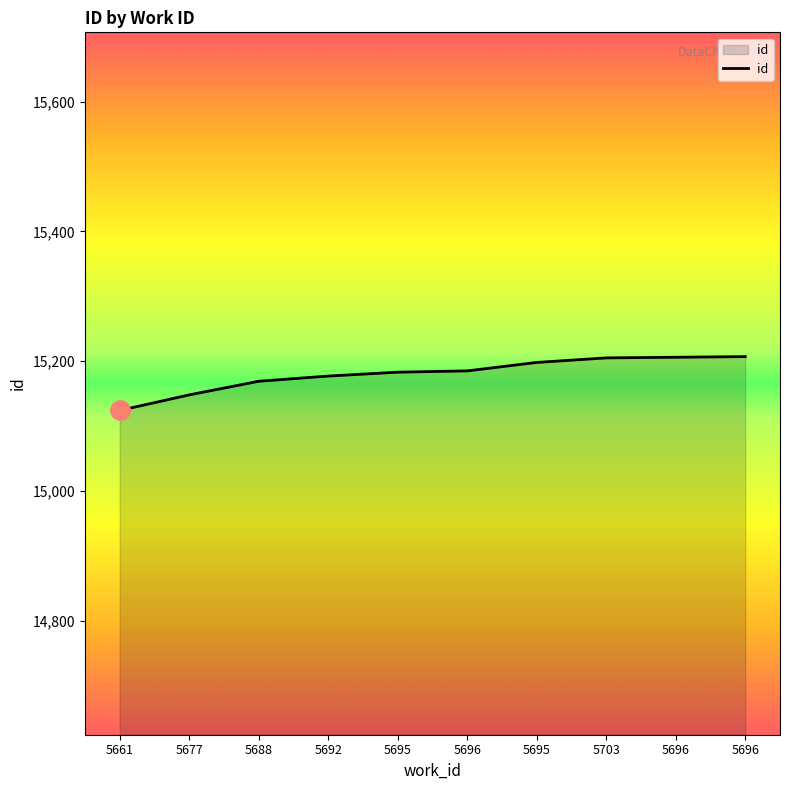

At which category does the chart reach its peak across all series?

5696